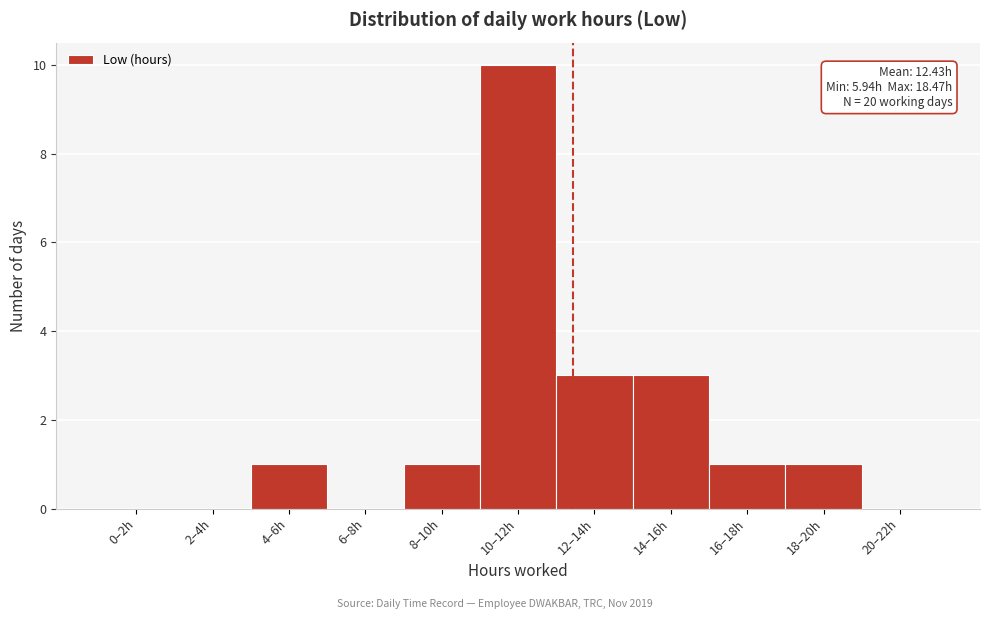

Reading left to right, list all the values displayed in this chart.

0–2h=0	2–4h=0	4–6h=1	6–8h=0	8–10h=1	10–12h=10	12–14h=3	14–16h=3	16–18h=1	18–20h=1	20–22h=0